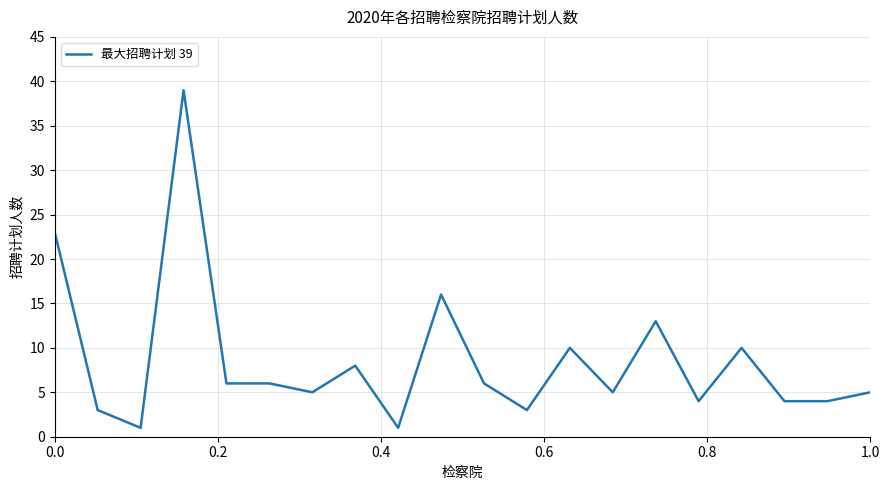

Reading left to right, list all the values displayed in this chart.

23	3	1	39	6	6	5	8	1	16	6	3	10	5	13	4	10	4	4	5